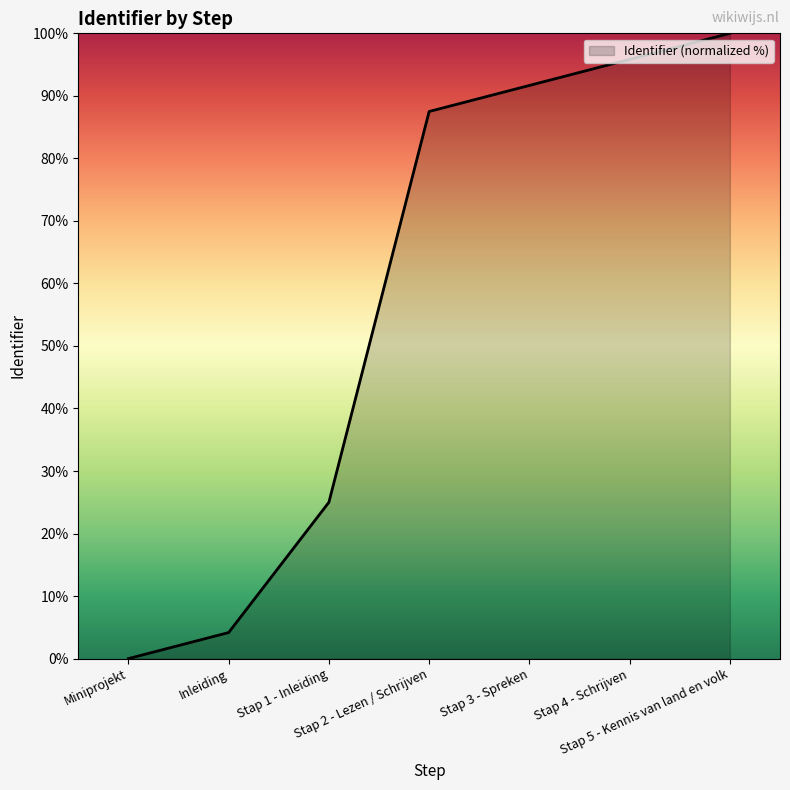

How many lines are shown in the chart?

1